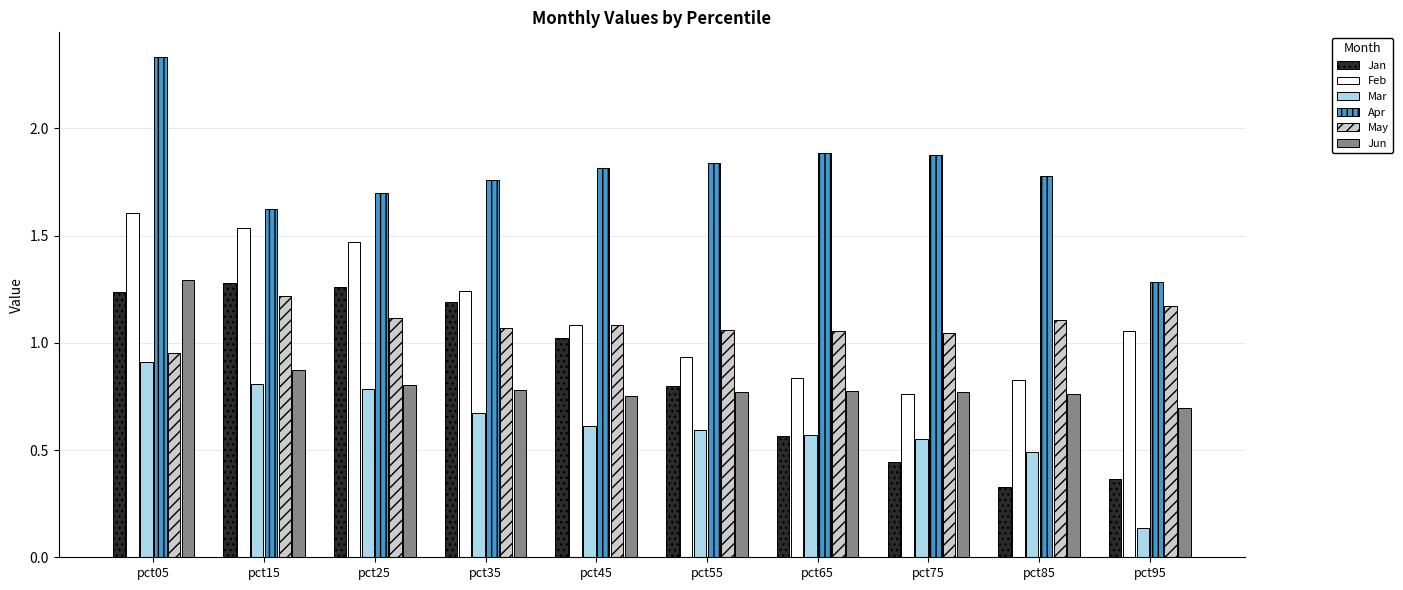

Where is Jun nearest to the value 0?

pct95